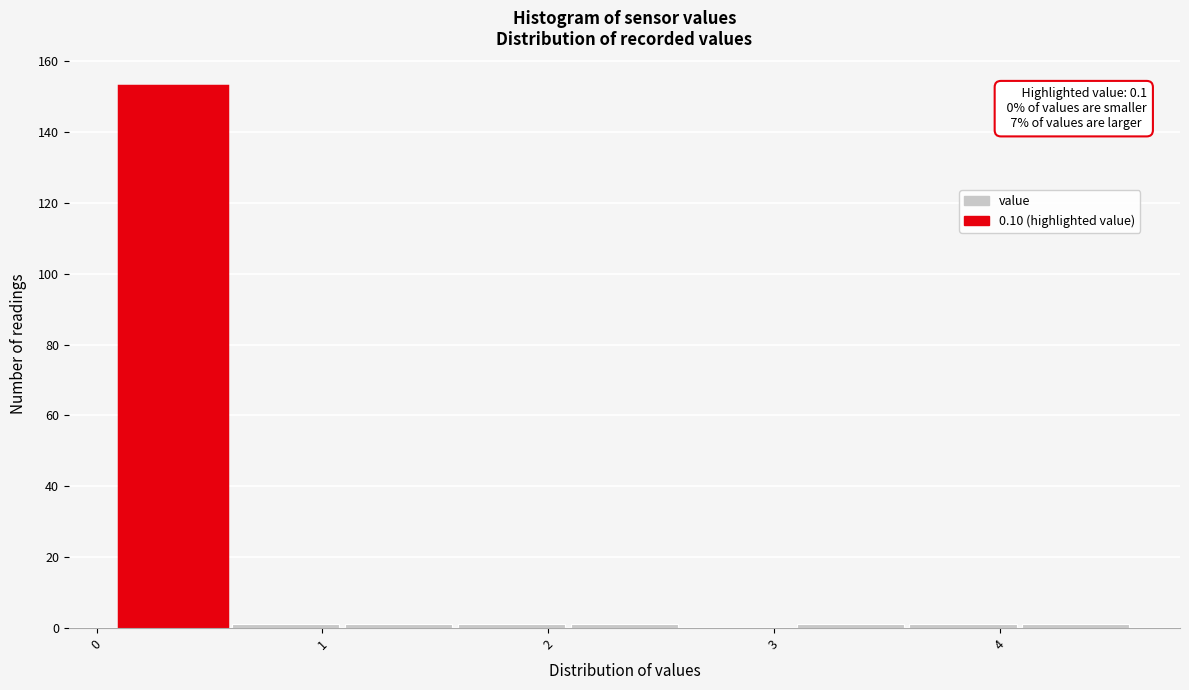

Which range on the x-axis has the tallest bar?

0.1 to 0.6